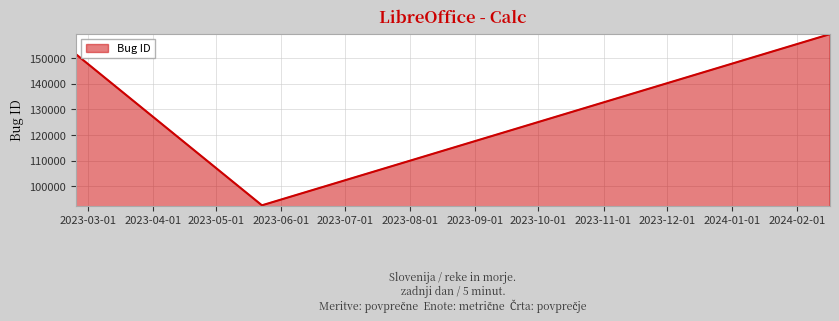

Does the chart have visible grid lines?

Yes